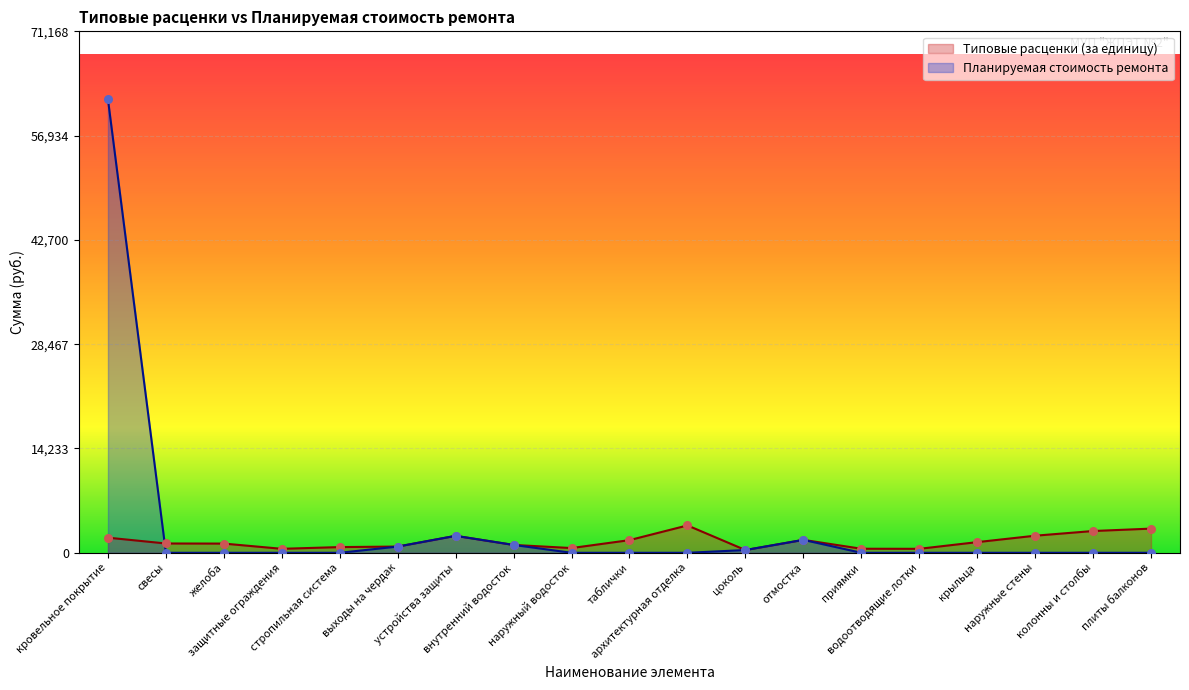

At how many categories does at least one series exceed 51375?

1